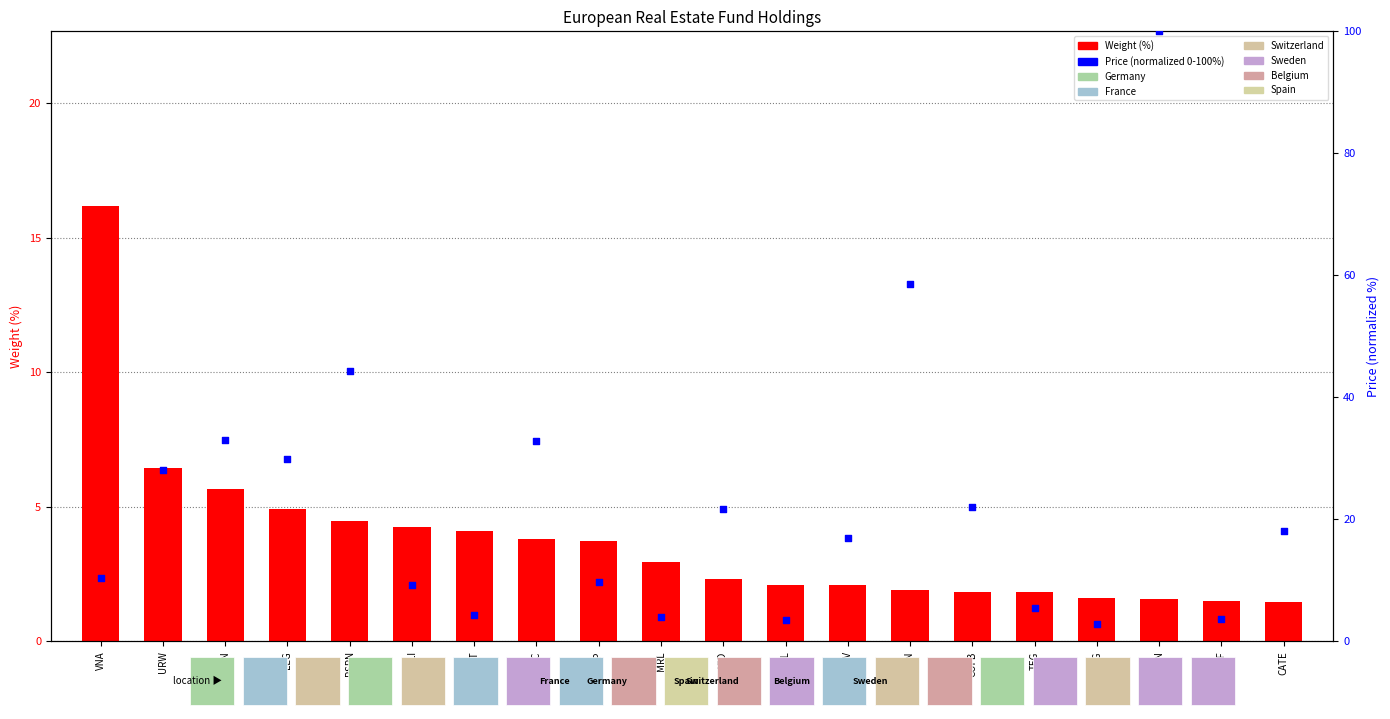

What is the total value across all series at COFB?

23.8